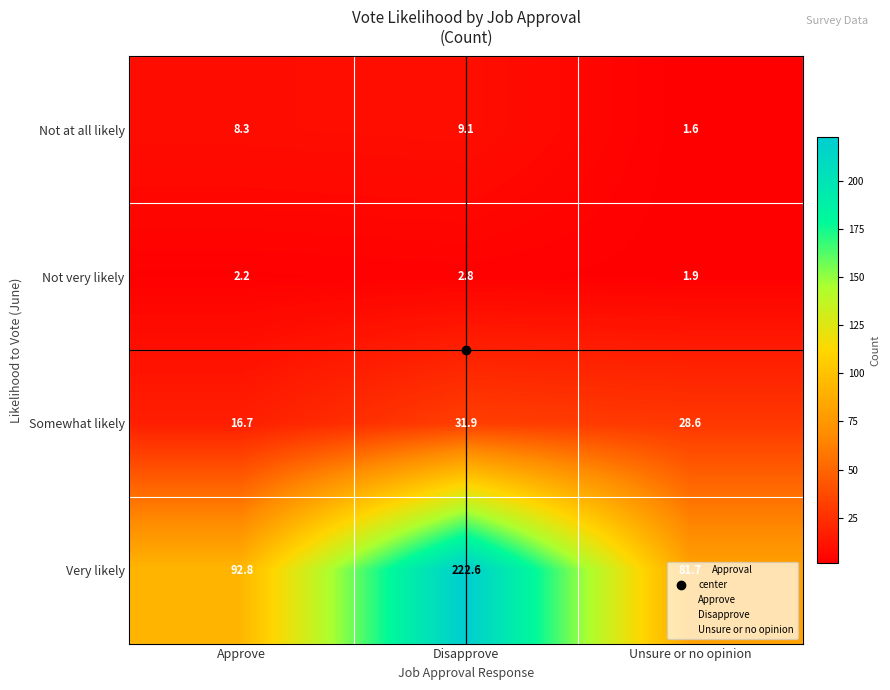

What is the average value of the Very likely series?

132.4